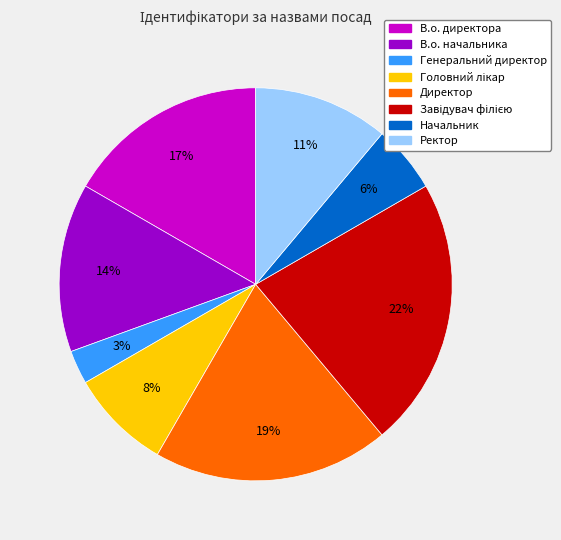

Count the number of slices in the pie.

8